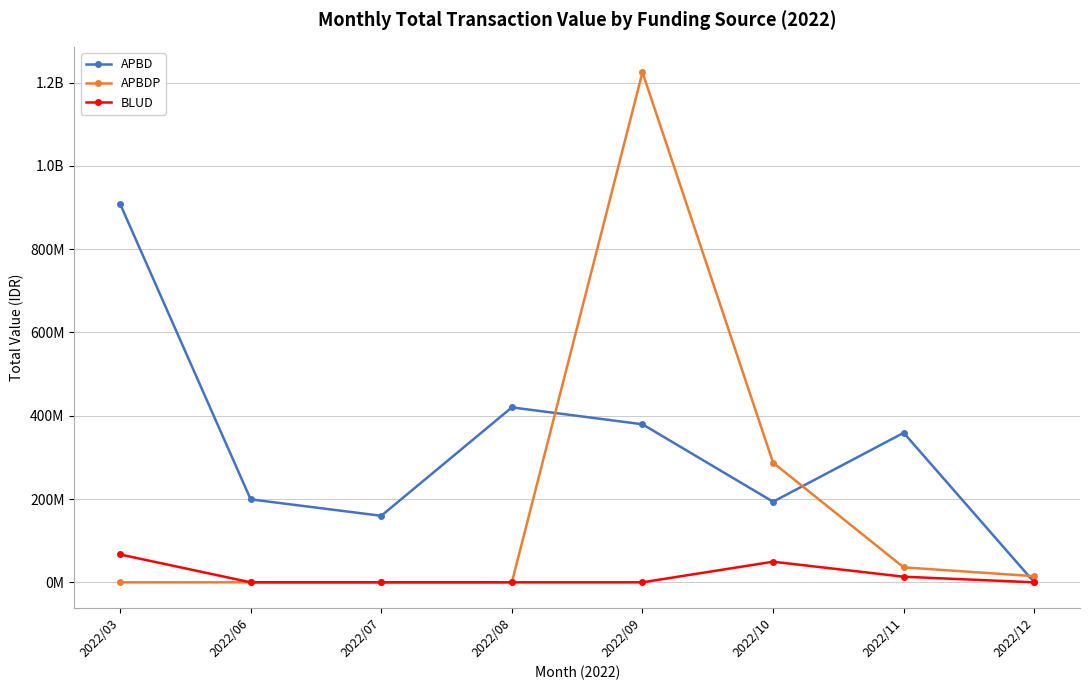

Which series ends up on top after the final intersection of APBD and APBDP?

APBDP